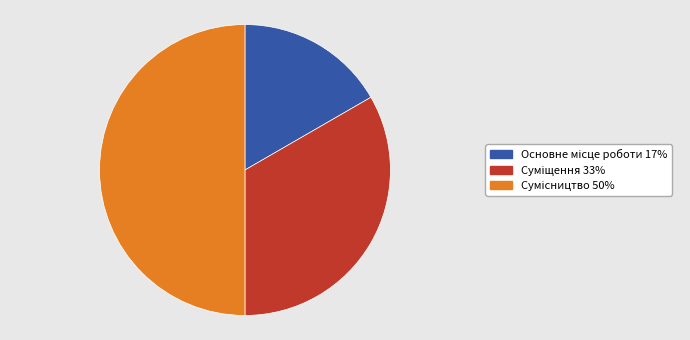

How many slices are in this pie chart?

3